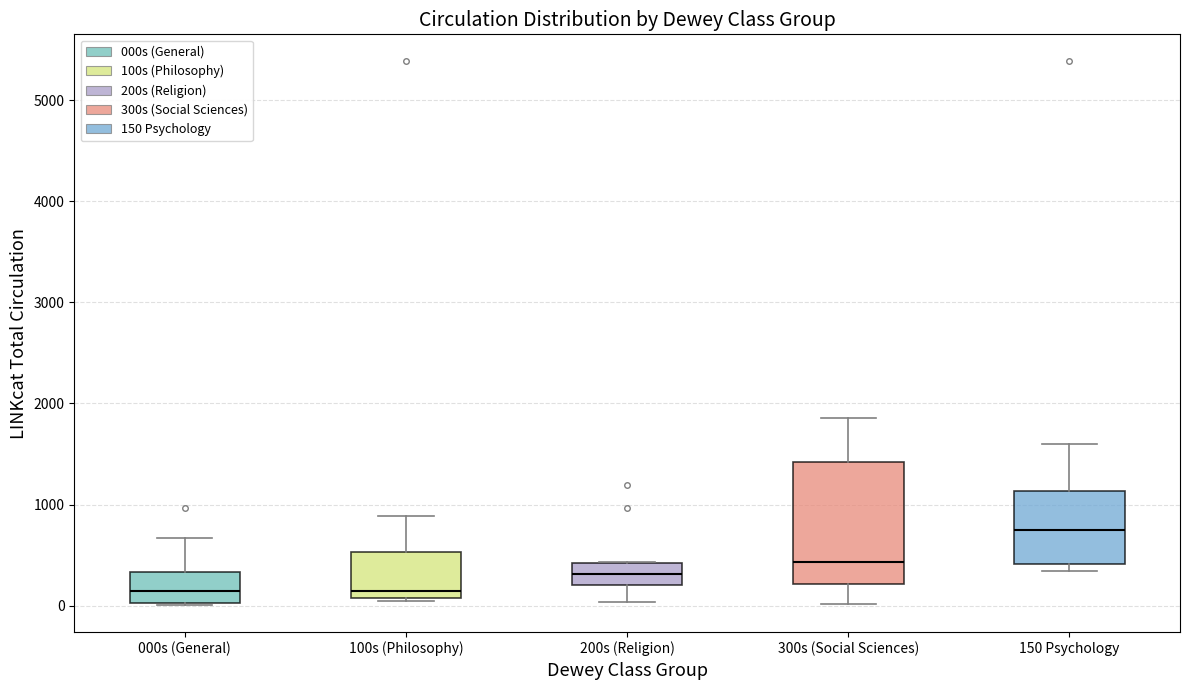

Where does the median line of the box for 200s (Religion) sit on the y-axis? The values are not printed on the chart, so give them approximately, as read against the axis.

300